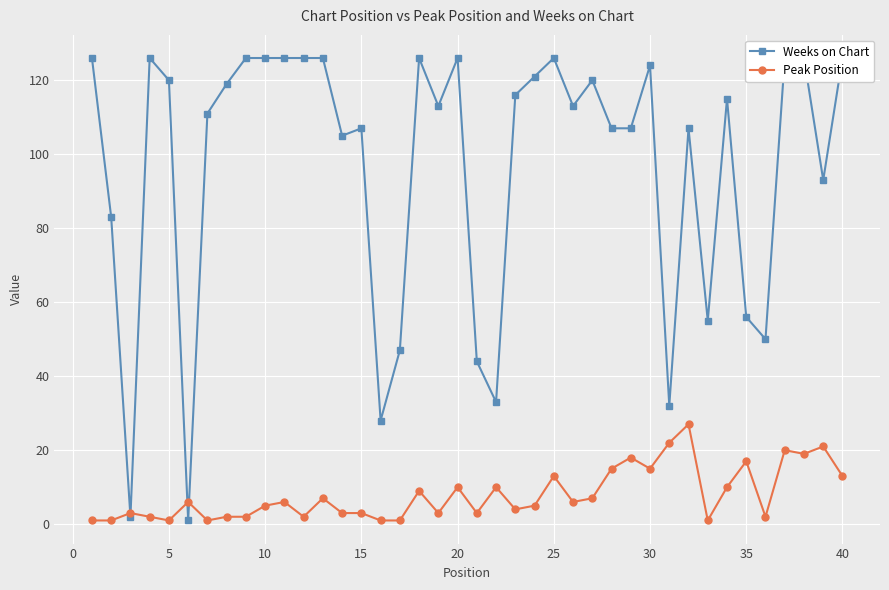

What is the smallest value displayed?

1